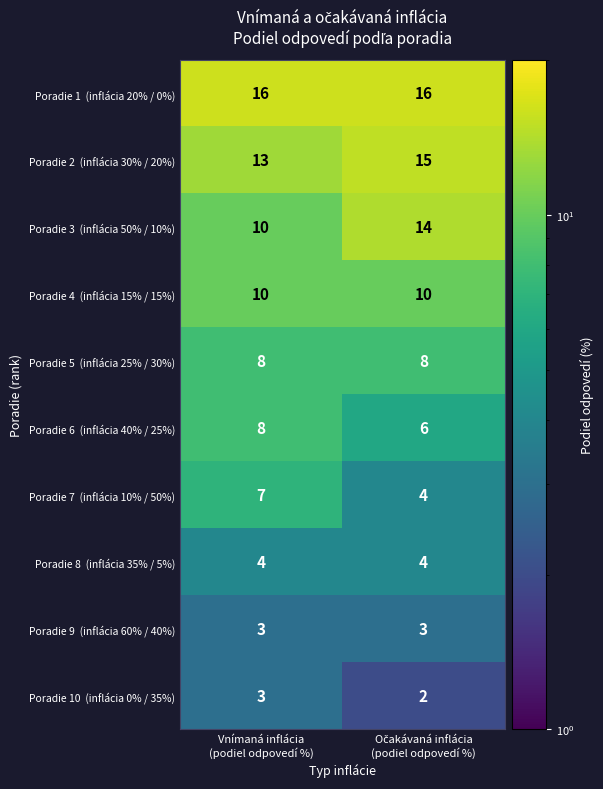

What is the maximum value shown in the chart?

16